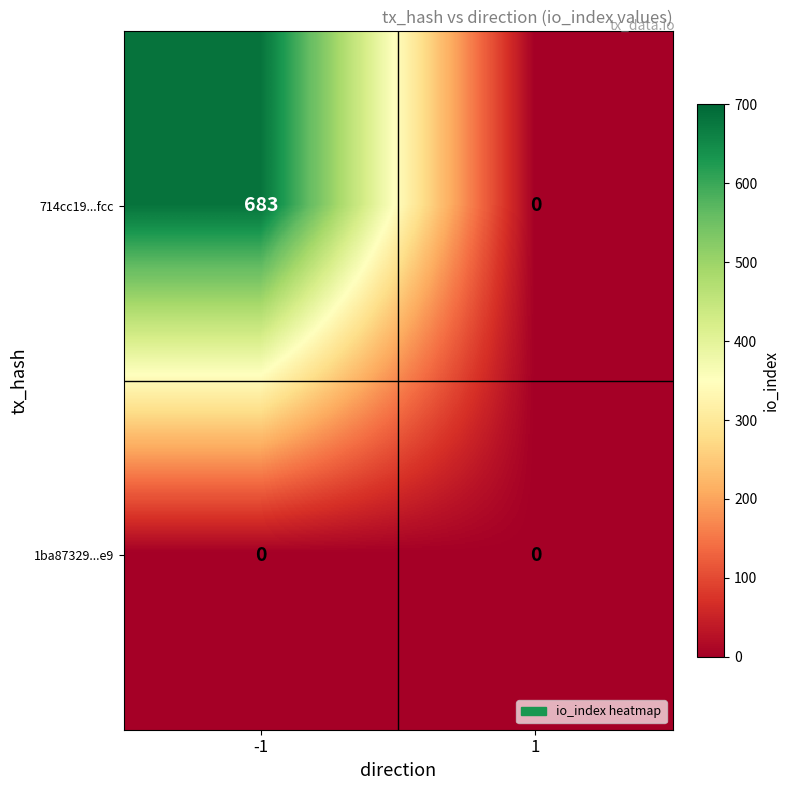

The value of 714cc19...fcc at 1 is 0. True or false?

True